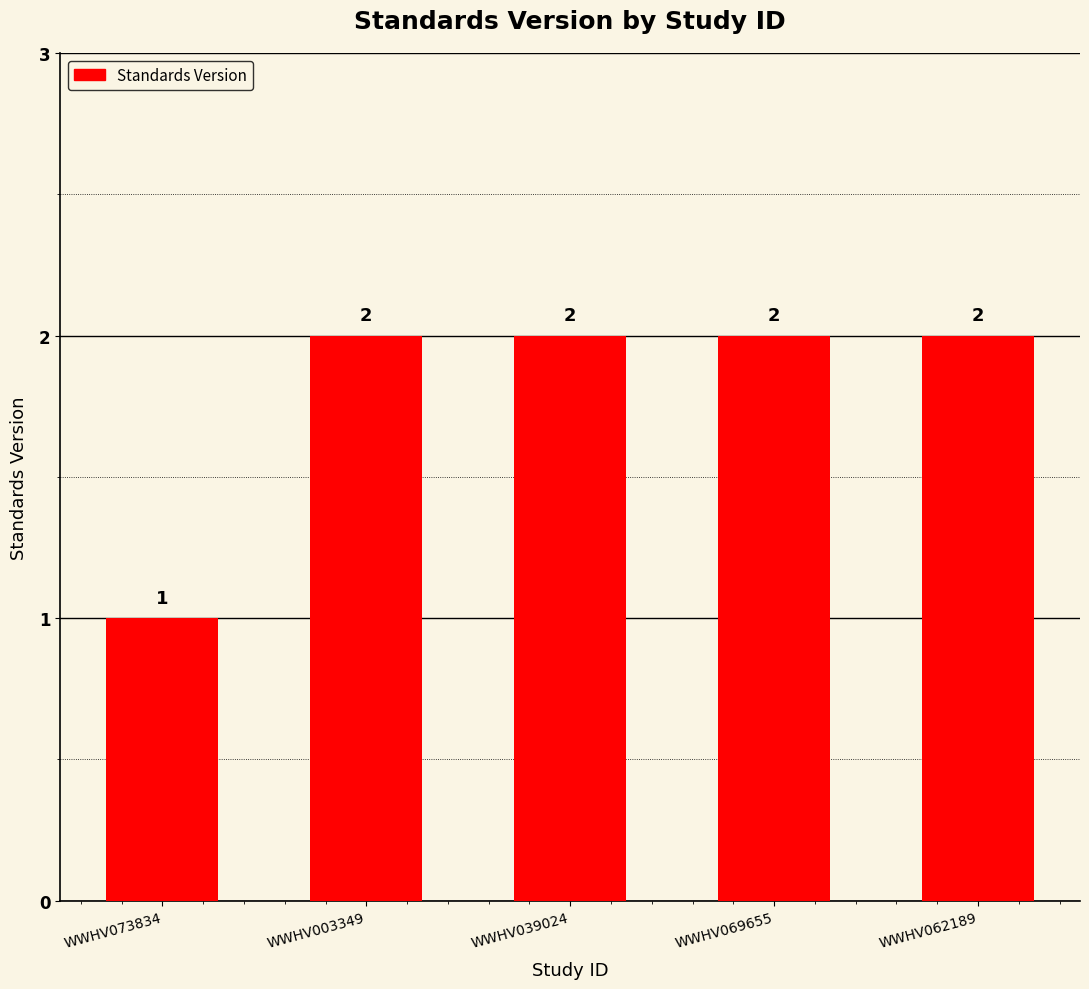

At which category does the chart reach its minimum across all series?

WWHV073834